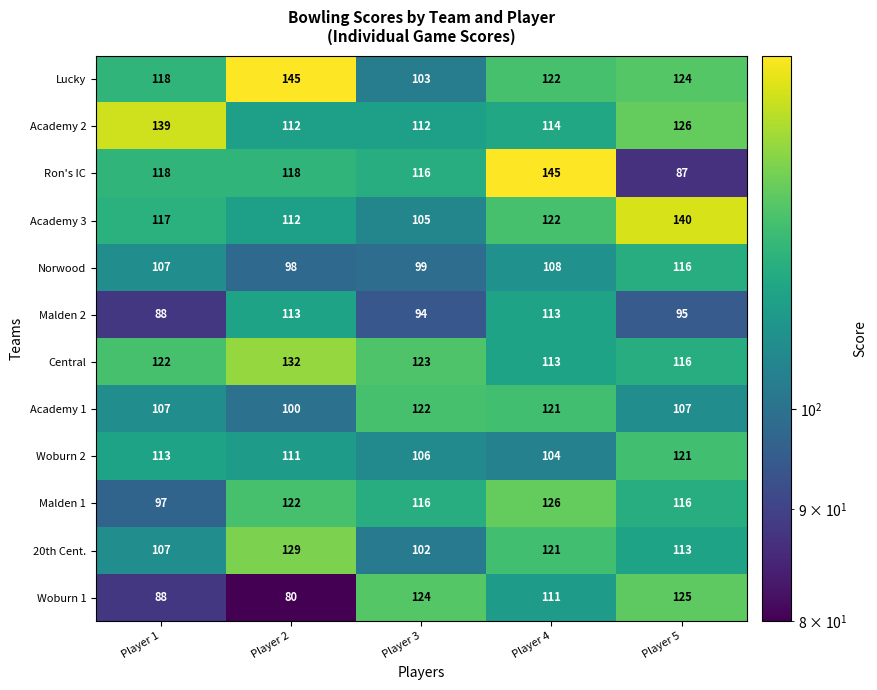

At how many categories does at least one series exceed 103?

5